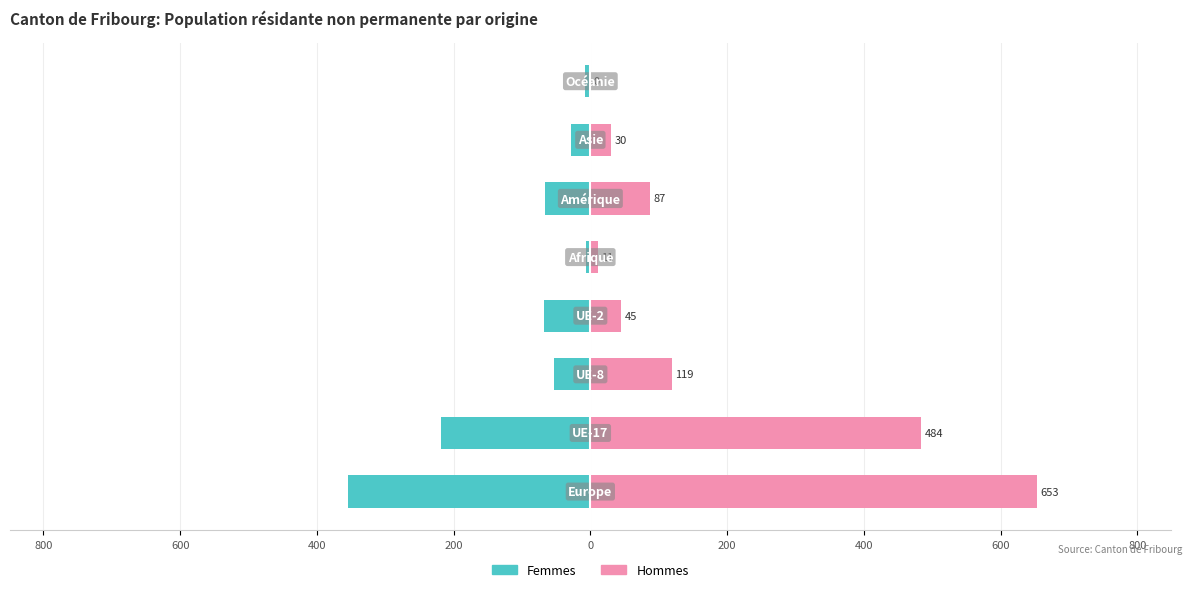

Which series has the largest total across all categories?

Hommes